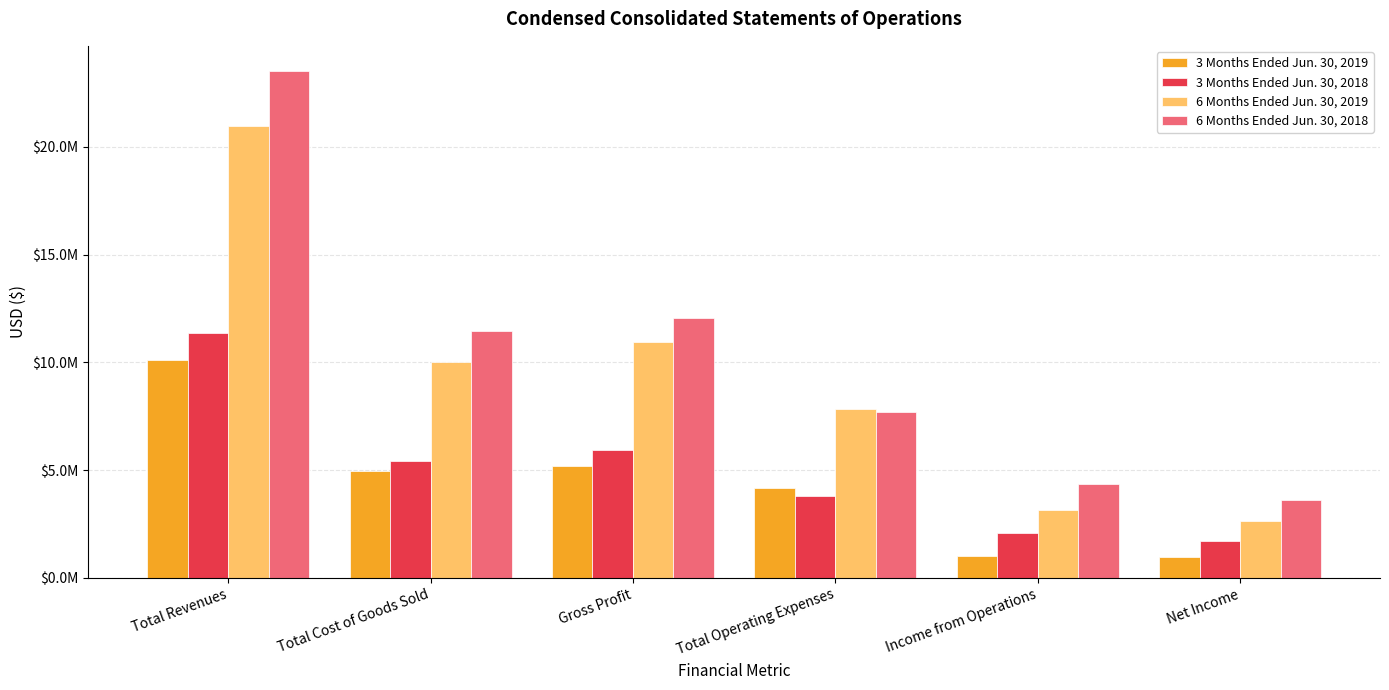

What is the label of the 6th bar from the left?

Net Income